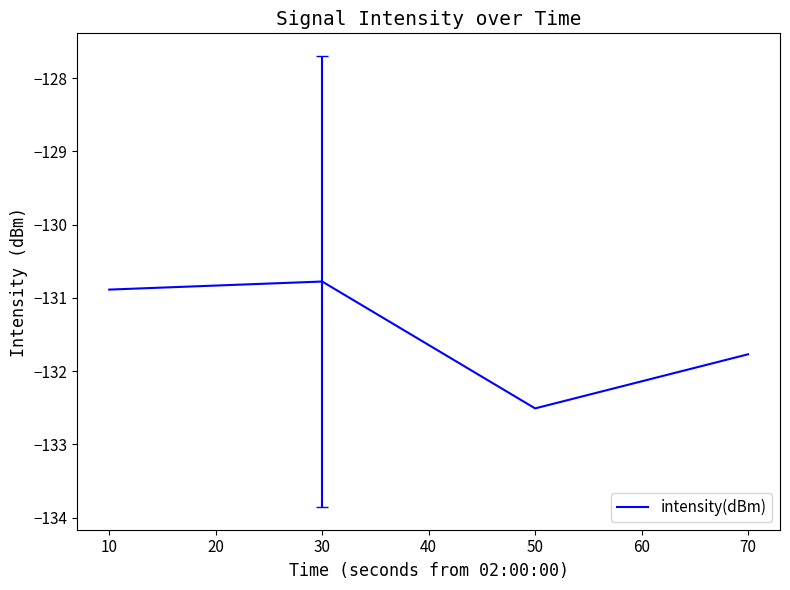

What is the smallest value displayed?

-132.5